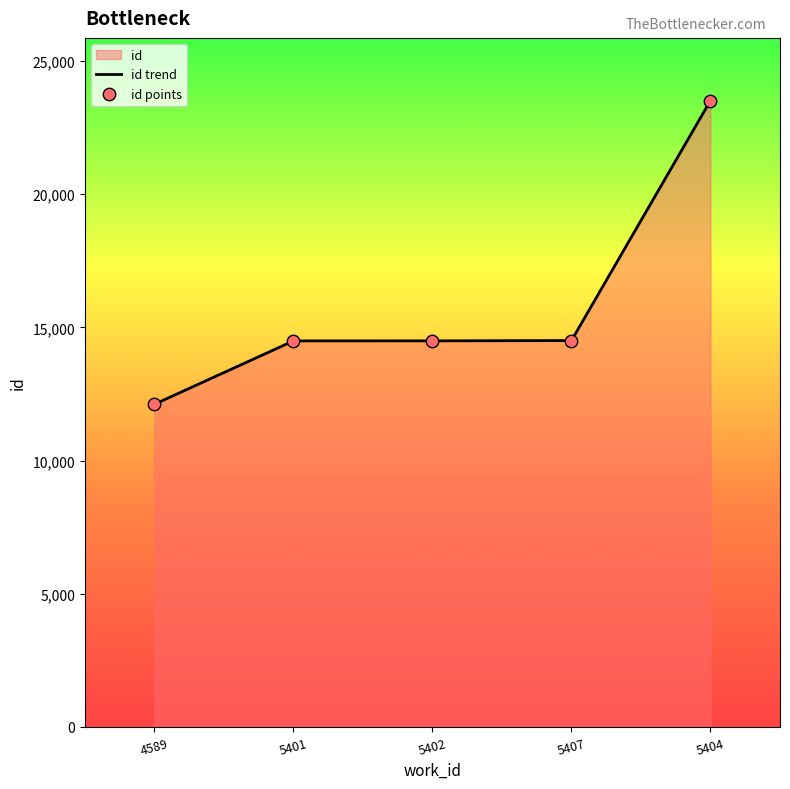

What is the change in value from 4589 to 5407?

+2392